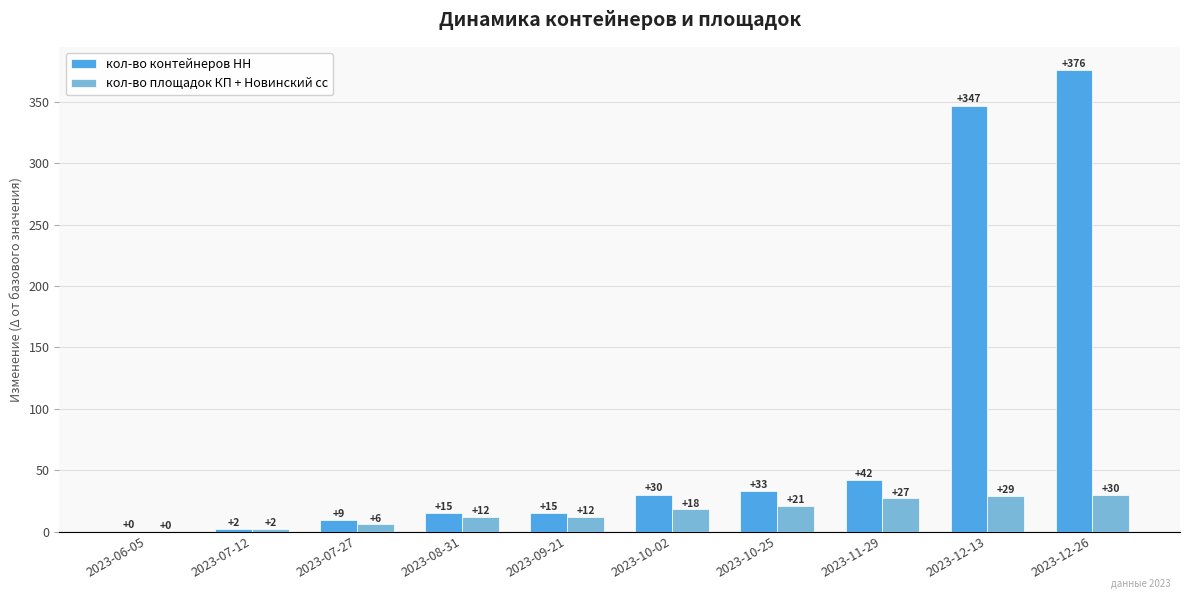

Is it true that кол-во площадок КП + Новинский сс equals -18 at 2023-06-05?

False